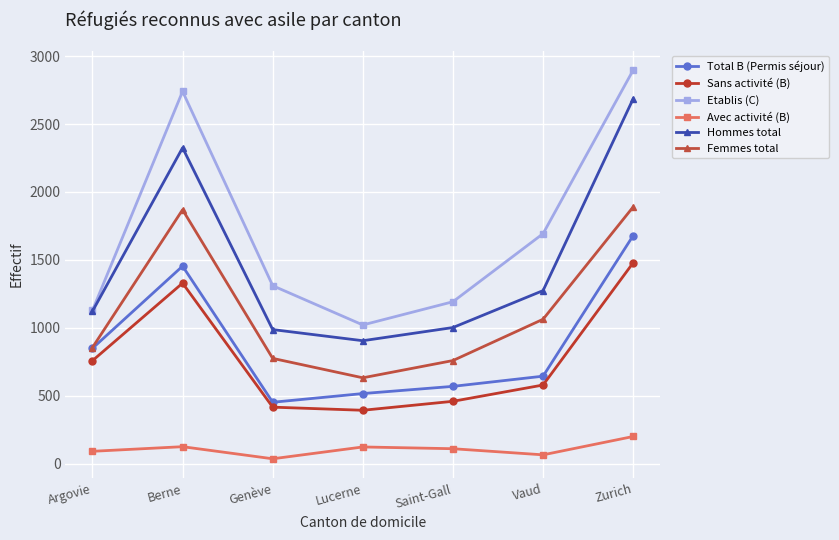

How many lines are shown in the chart?

6